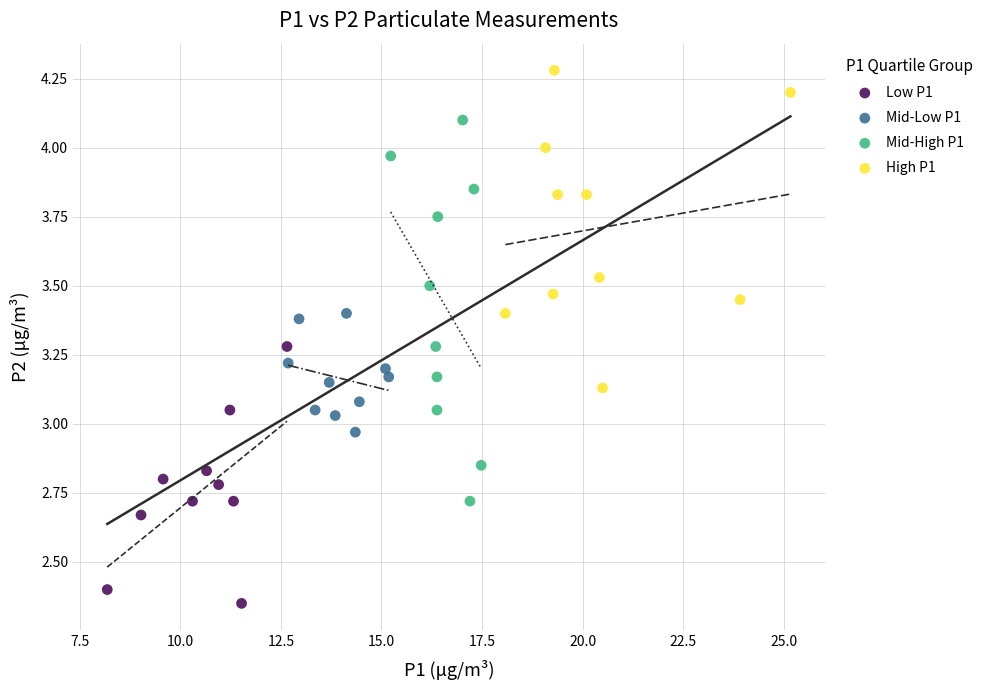

Which series contains the highest Y value?

High P1